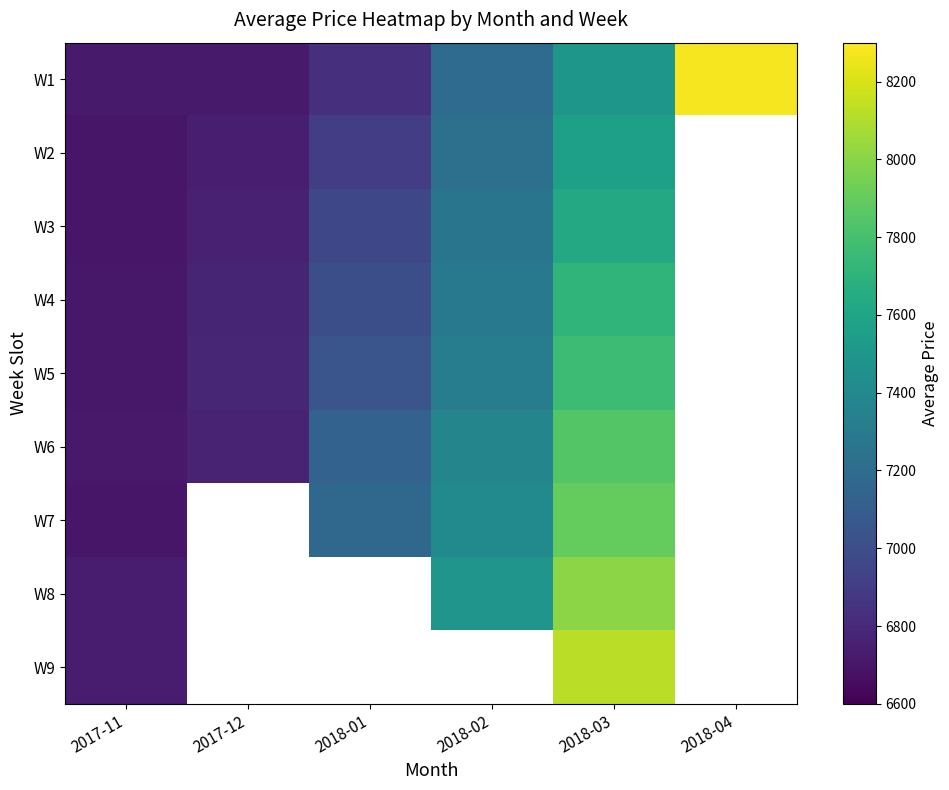

At which label is W5 closest to 7236?

2018-02